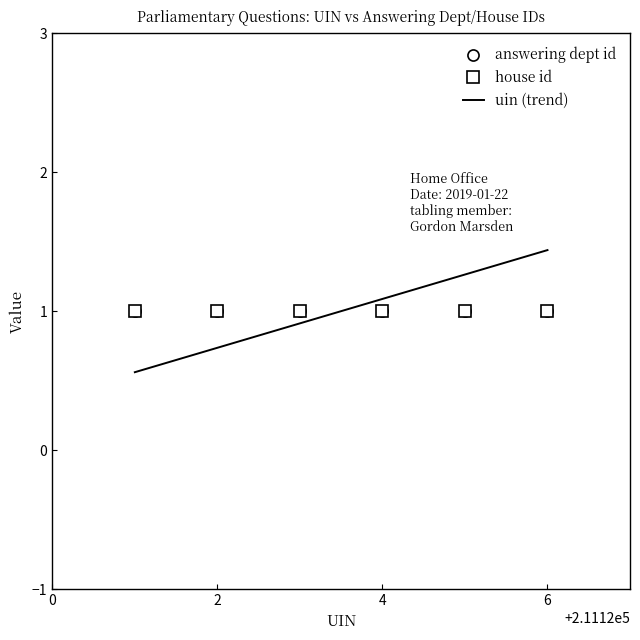

Count the number of data series in this chart.

3